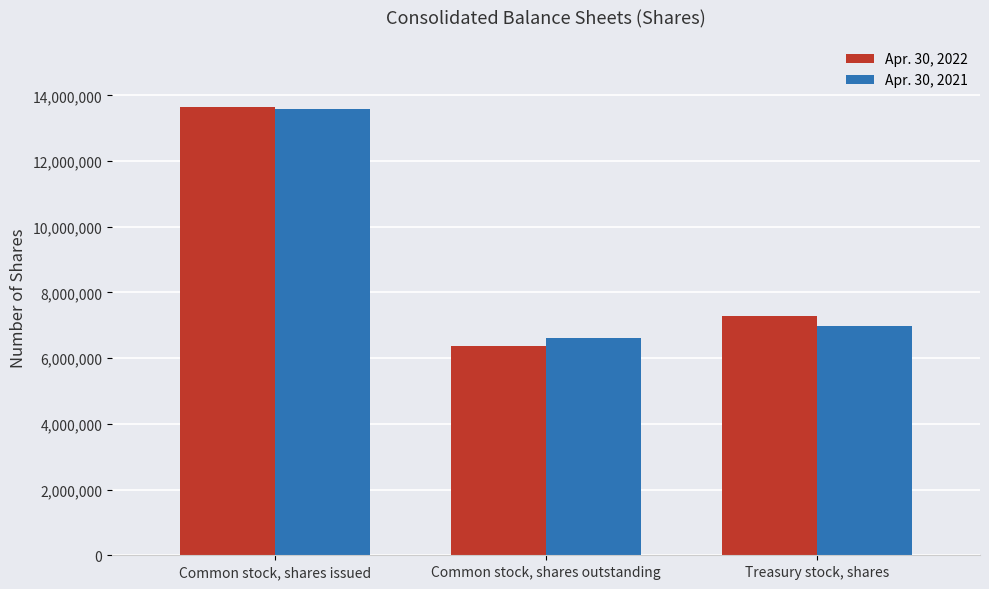

Is the value of Apr. 30, 2022 at Treasury stock, shares greater than the value of Apr. 30, 2021 at Common stock, shares issued?

No